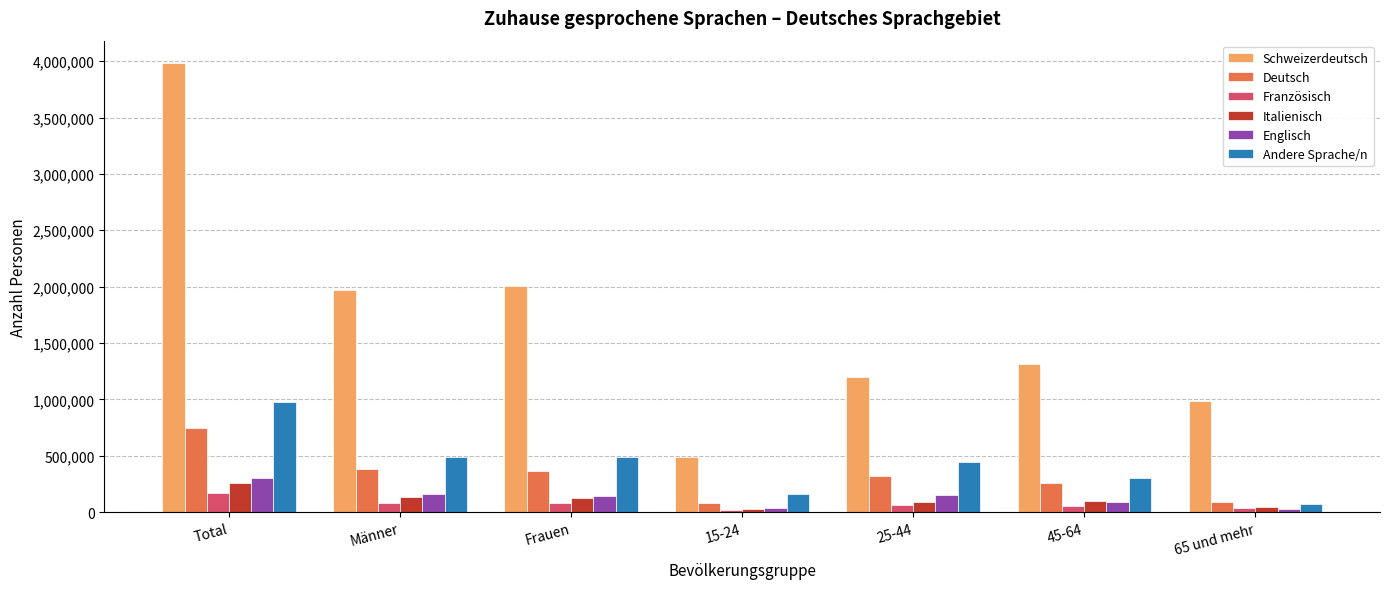

Which series has the widest spread of values?

Schweizerdeutsch